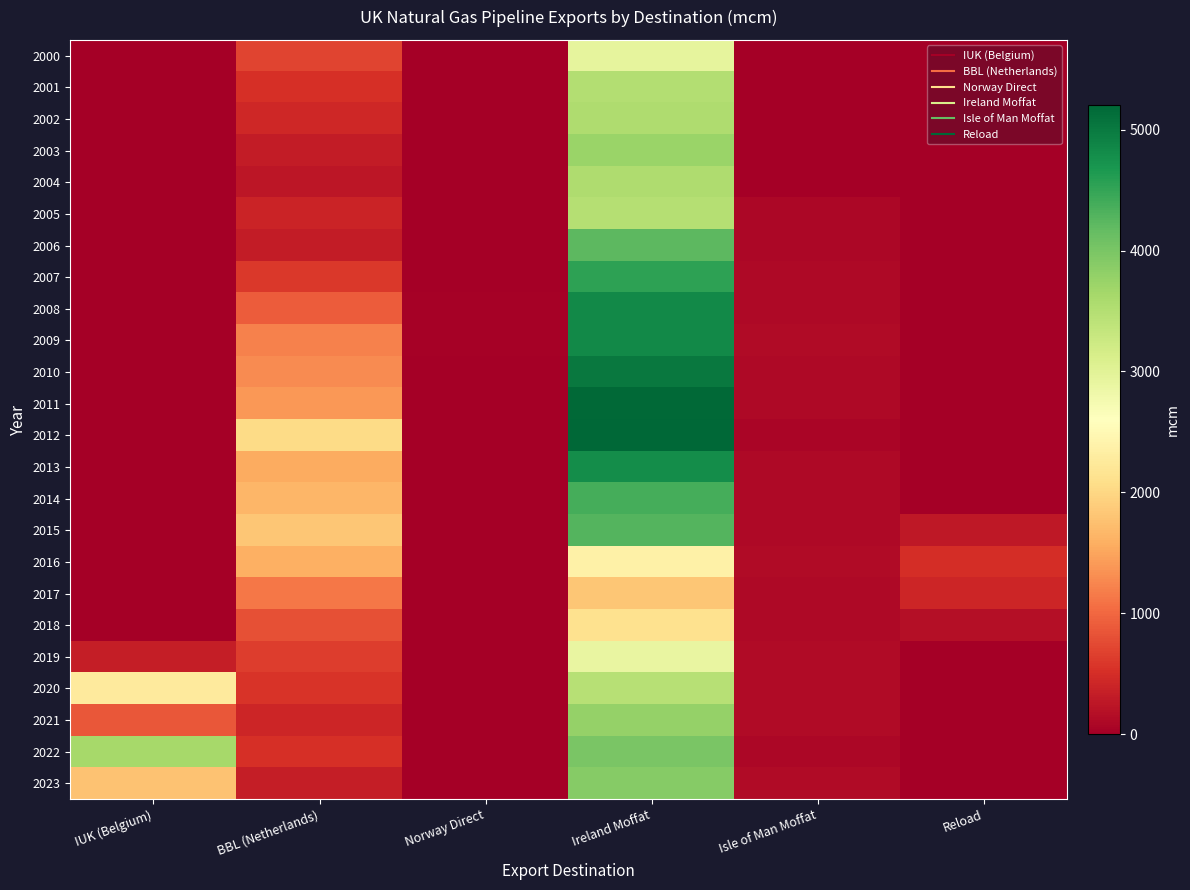

What is the total value across all series at Norway Direct?

105.3